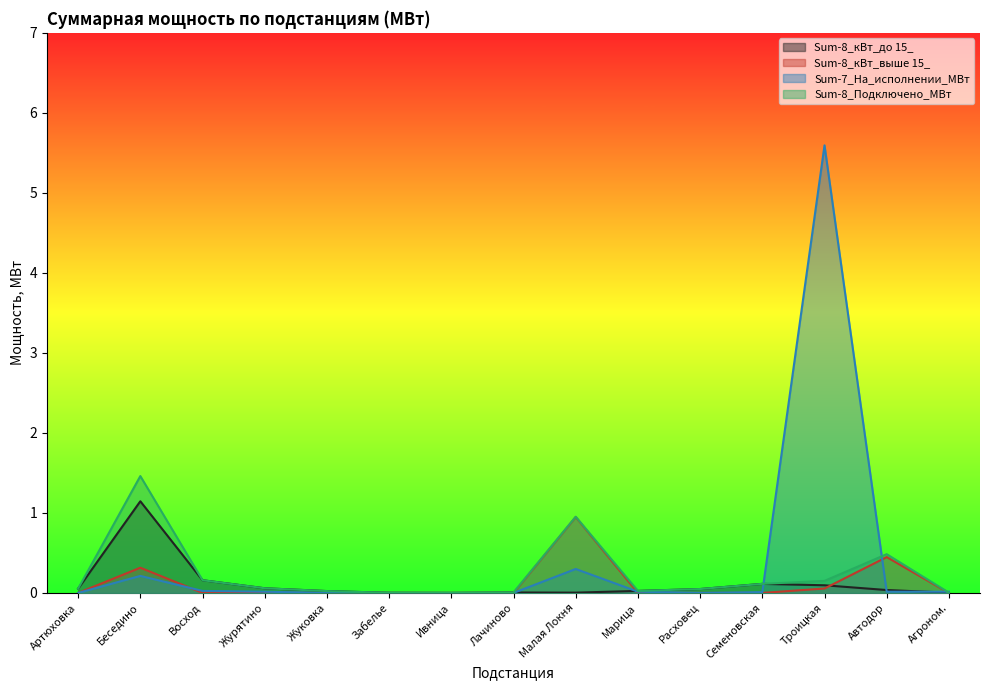

Where is the first local minimum for Sum-8_Подключено_МВт?

Ивница